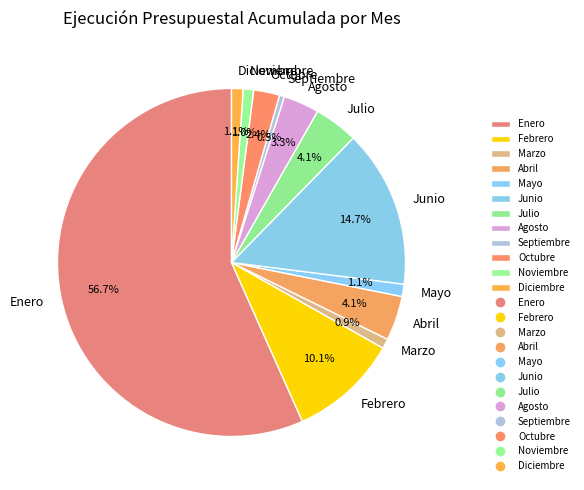

True or false: Marzo accounts for 11% of the total.

False